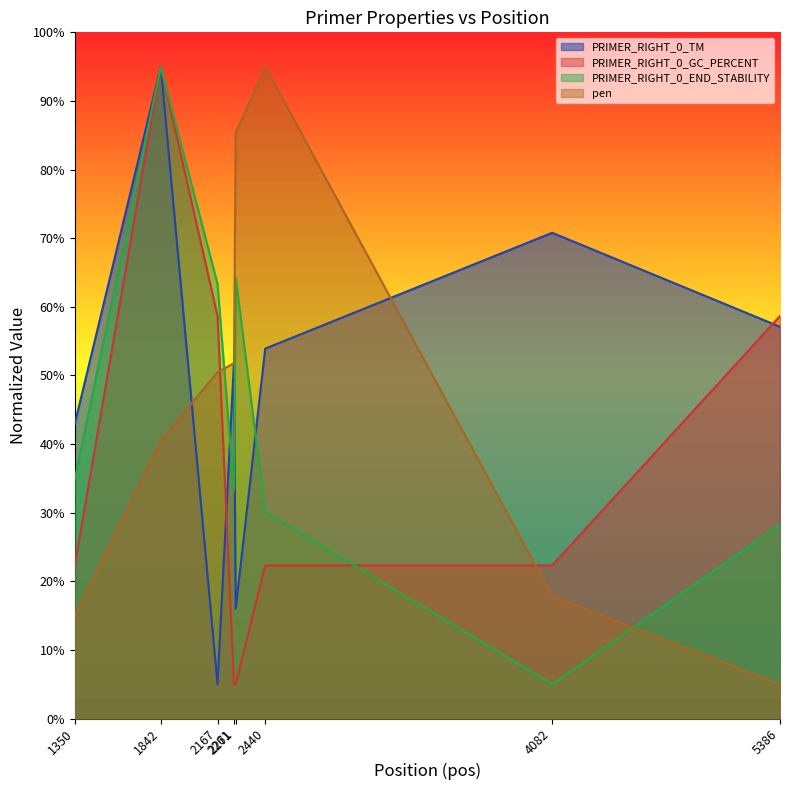

Reading right to left, transcribe all the data shown in this chart.

PRIMER_RIGHT_0_TM: 5386=57.1	4082=70.8	2440=53.9	2271=16.0	2261=51.9	2167=5.0	1842=95.0	1350=43.0
PRIMER_RIGHT_0_GC_PERCENT: 5386=58.7	4082=22.3	2440=22.3	2271=5.0	2261=5.0	2167=58.7	1842=95.0	1350=22.3
PRIMER_RIGHT_0_END_STABILITY: 5386=28.3	4082=5.0	2440=30.1	2271=64.2	2261=33.3	2167=63.3	1842=95.0	1350=34.8
pen: 5386=5.0	4082=17.8	2440=95.0	2271=85.3	2261=51.8	2167=50.5	1842=40.5	1350=15.0